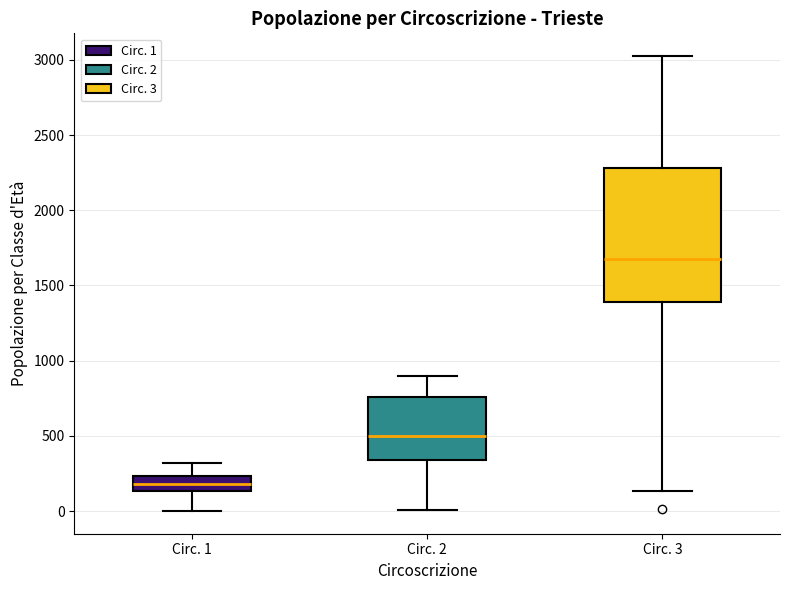

Reading left to right, read every box against the y-axis: the position of its median line, the range the box covers, and the ends of its whiskers. The values are not printed on the chart, so give them approximately, as read against the axis.

Circ. 1: median 200, box 150 to 250, whiskers 0 to 300
Circ. 2: median 500, box 350 to 750, whiskers 0 to 900
Circ. 3: median 1700, box 1400 to 2300, whiskers 150 to 3050